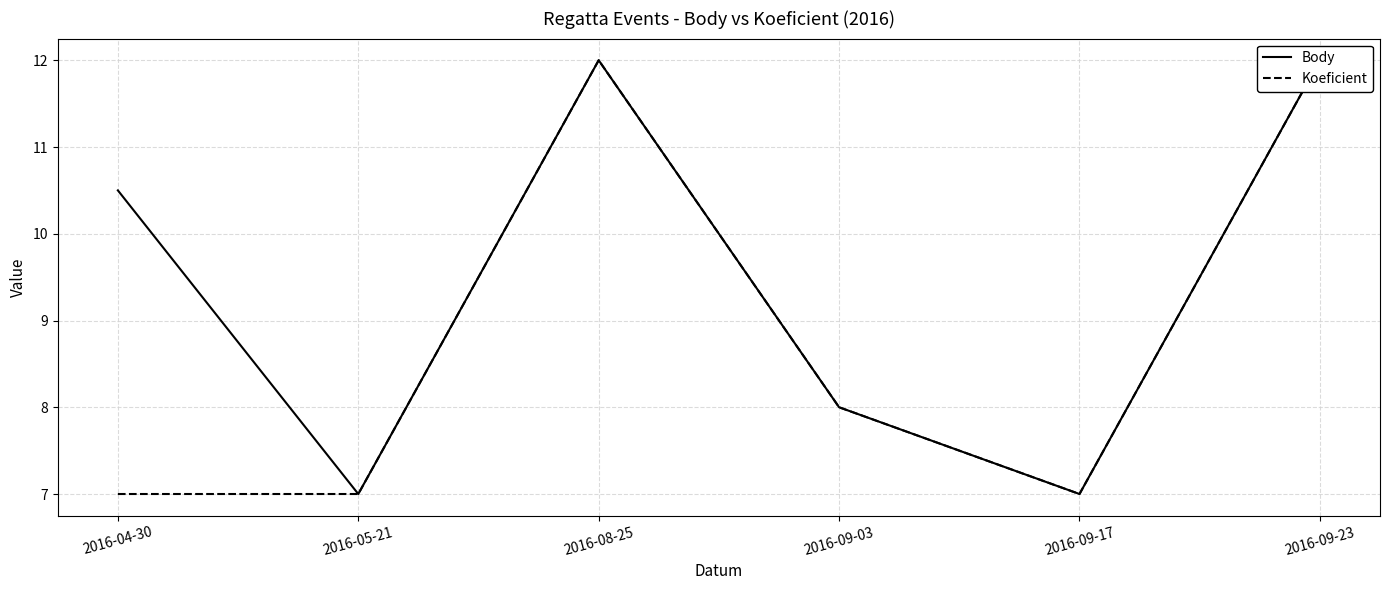

How many Koeficient values are between 7 and 12?

6